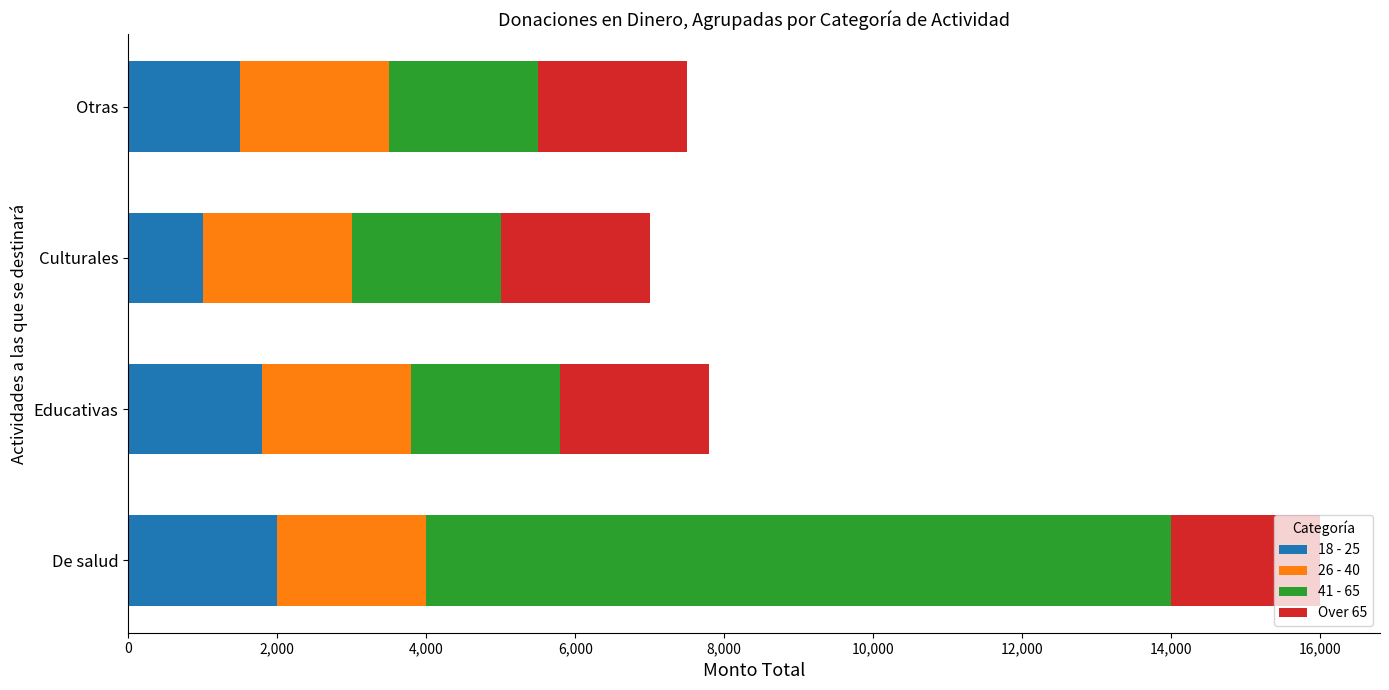

The value of 18 - 25 at De salud is 2000. True or false?

True